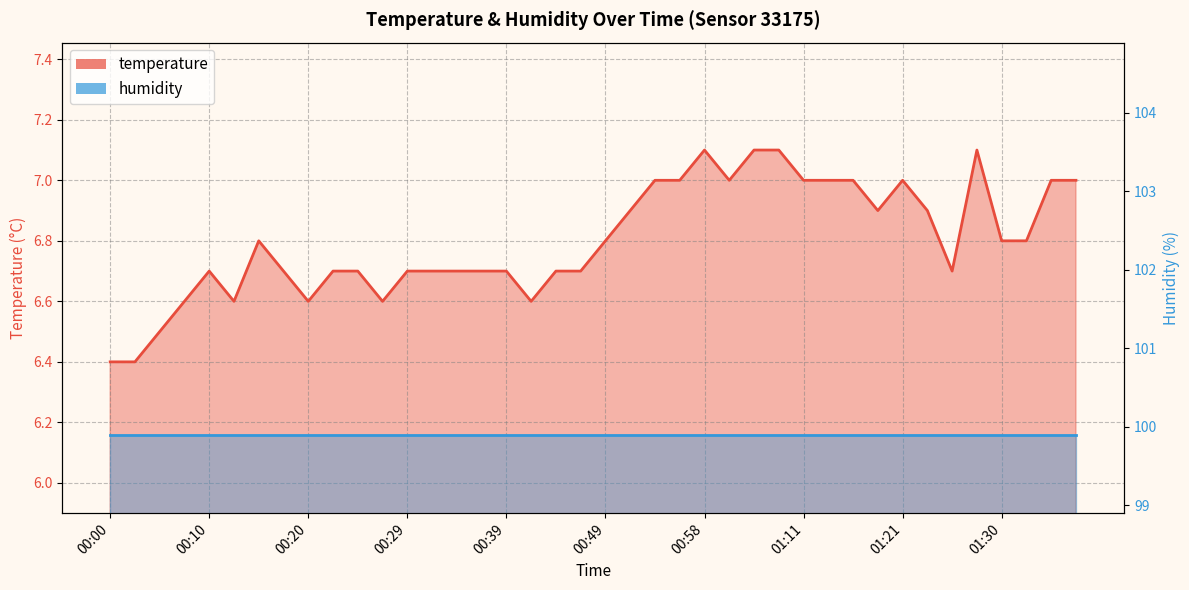

Reading left to right, transcribe all the data shown in this chart.

6.4	6.4	6.5	6.6	6.7	6.6	6.8	6.7	6.6	6.7	6.7	6.6	6.7	6.7	6.7	6.7	6.7	6.6	6.7	6.7	6.8	6.9	7.0	7.0	7.1	7.0	7.1	7.1	7.0	7.0	7.0	6.9	7.0	6.9	6.7	7.1	6.8	6.8	7.0	7.0